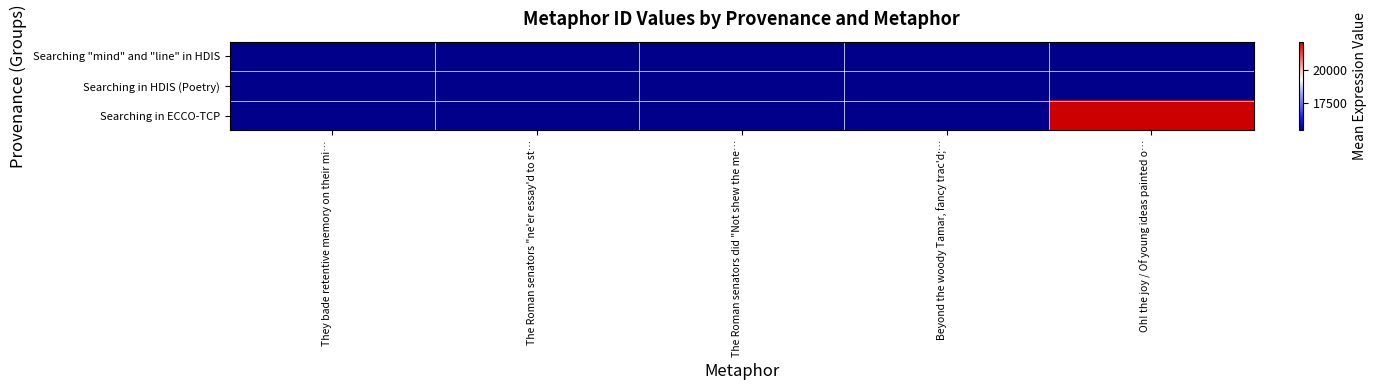

Reading right to left, what are all the values shown in this chart?

Searching "mind" and "line" in HDIS: Oh! the joy / Of young ideas painted o…=15441	Beyond the woody Tamar, fancy trac'd;…=15441	The Roman senators did "Not shew the me…=15441	The Roman senators "ne'er essay'd to st…=15441	They bade retentive memory on their mi…=15441
Searching in HDIS (Poetry): Oh! the joy / Of young ideas painted o…=15441	Beyond the woody Tamar, fancy trac'd;…=15448	The Roman senators did "Not shew the me…=15444	The Roman senators "ne'er essay'd to st…=15443	They bade retentive memory on their mi…=15441
Searching in ECCO-TCP: Oh! the joy / Of young ideas painted o…=22176	Beyond the woody Tamar, fancy trac'd;…=15441	The Roman senators did "Not shew the me…=15441	The Roman senators "ne'er essay'd to st…=15441	They bade retentive memory on their mi…=15441